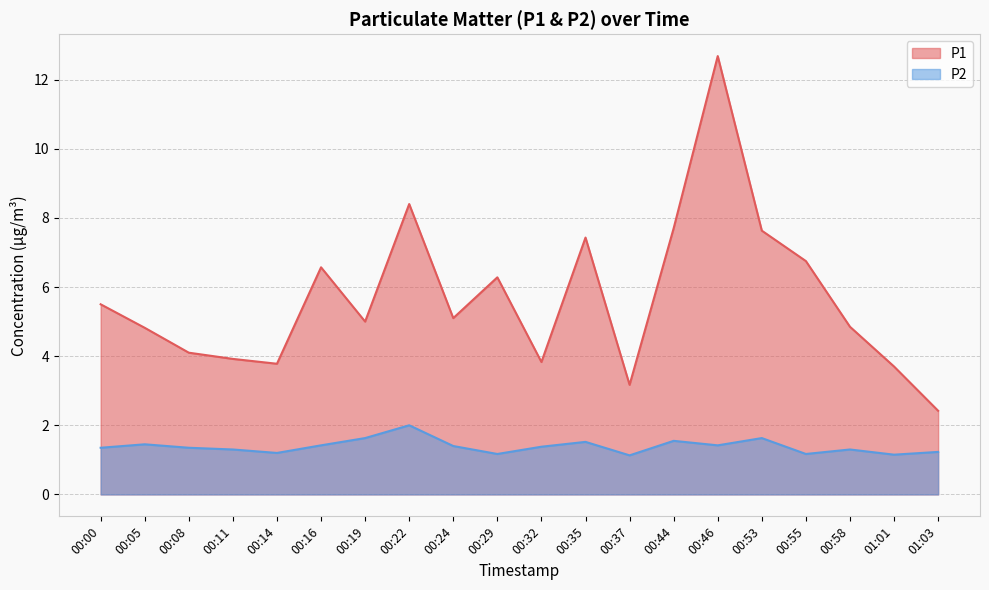

Does the chart display data point markers on the line(s)?

No